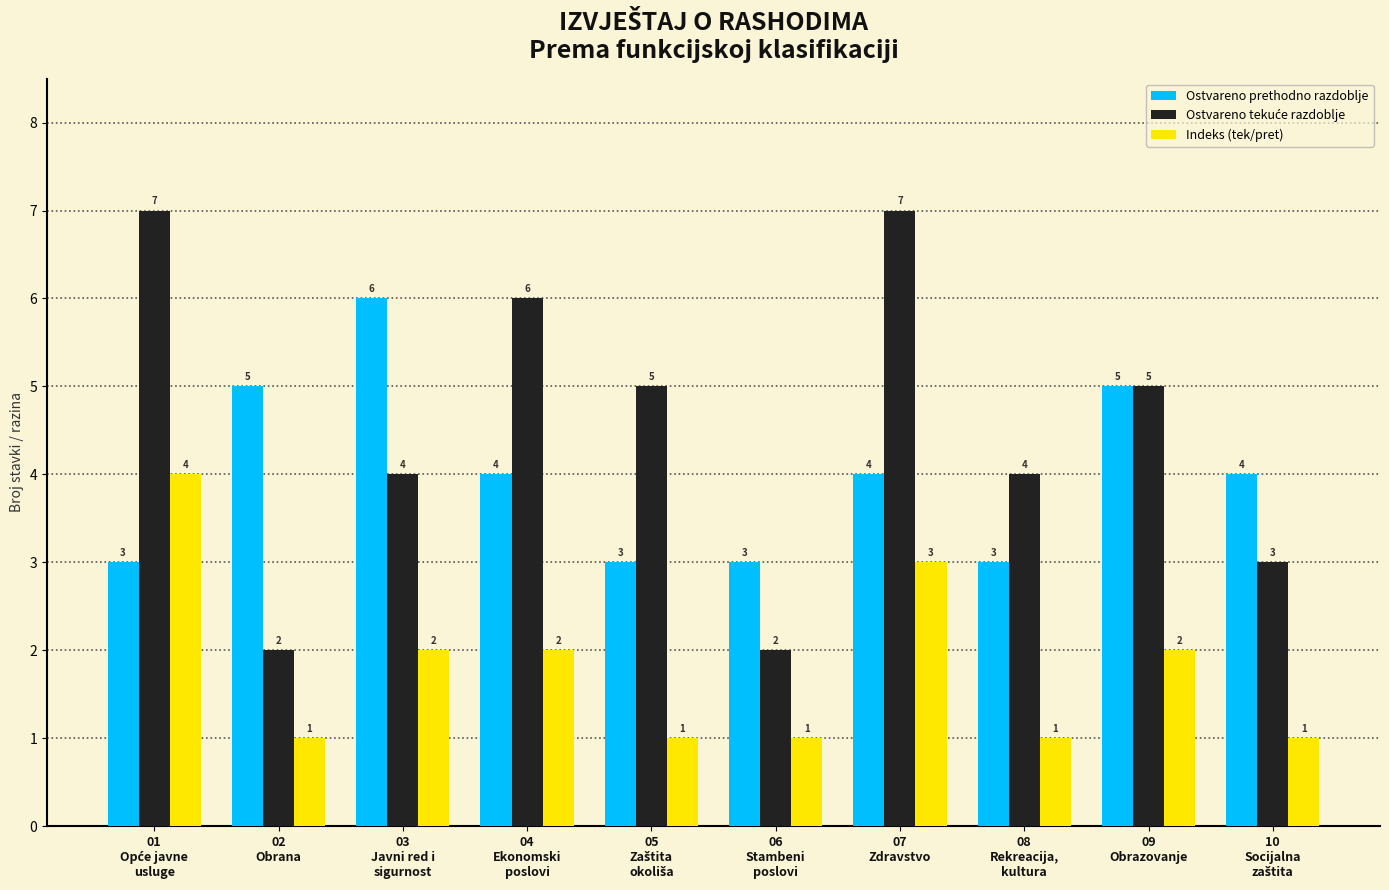

What is the highest value of the Ostvareno prethodno razdoblje series?

6